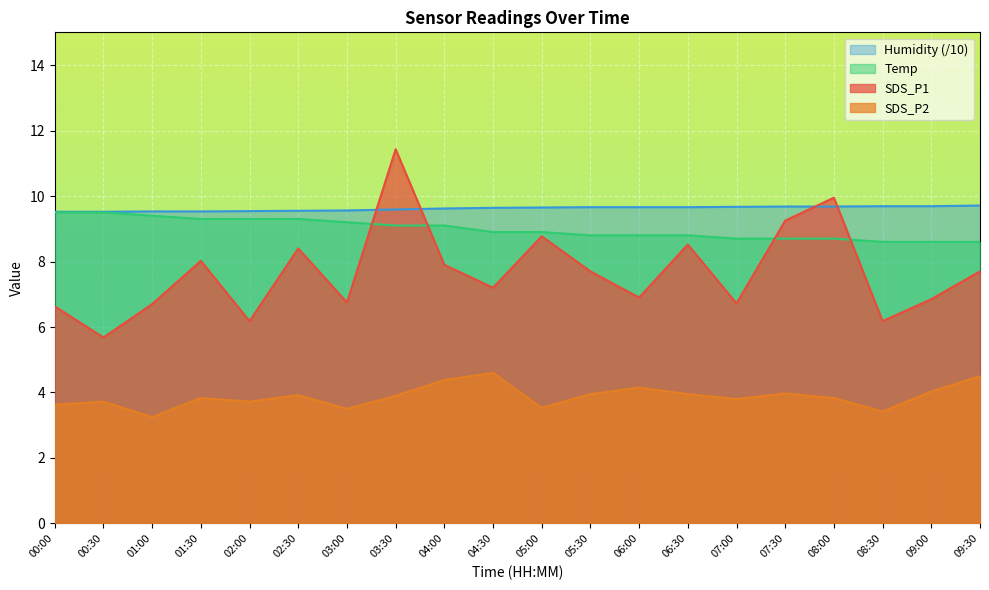

The value of SDS_P2 at 01:00 is 1.3. True or false?

False